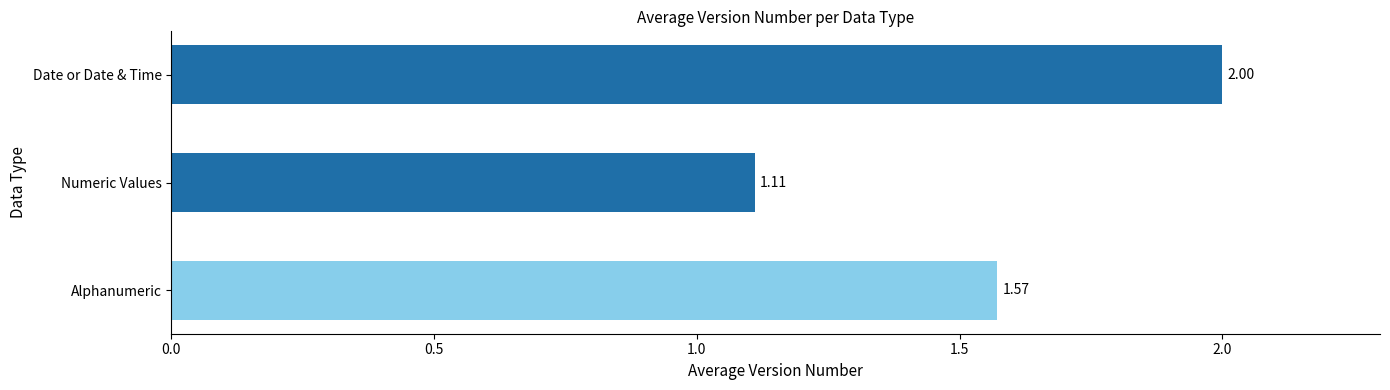

What is the sum of the values at Date or Date & Time and Alphanumeric?

3.6